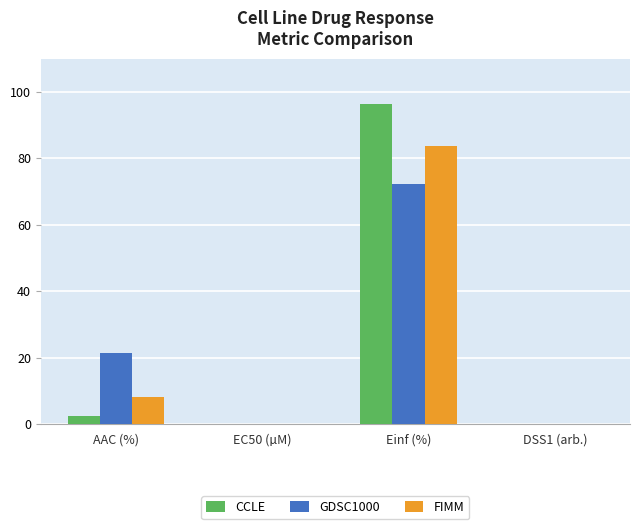

What is the greatest value displayed?

96.2